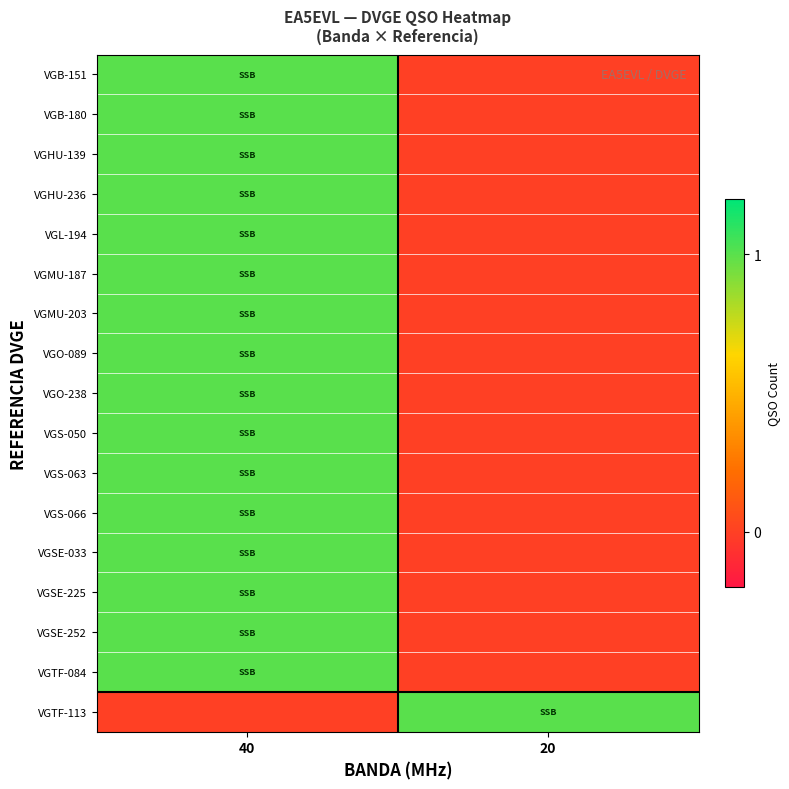

Reading right to left, transcribe all the data shown in this chart.

VGB-151: 20=0	40=1
VGB-180: 20=0	40=1
VGHU-139: 20=0	40=1
VGHU-236: 20=0	40=1
VGL-194: 20=0	40=1
VGMU-187: 20=0	40=1
VGMU-203: 20=0	40=1
VGO-089: 20=0	40=1
VGO-238: 20=0	40=1
VGS-050: 20=0	40=1
VGS-063: 20=0	40=1
VGS-066: 20=0	40=1
VGSE-033: 20=0	40=1
VGSE-225: 20=0	40=1
VGSE-252: 20=0	40=1
VGTF-084: 20=0	40=1
VGTF-113: 20=1	40=0